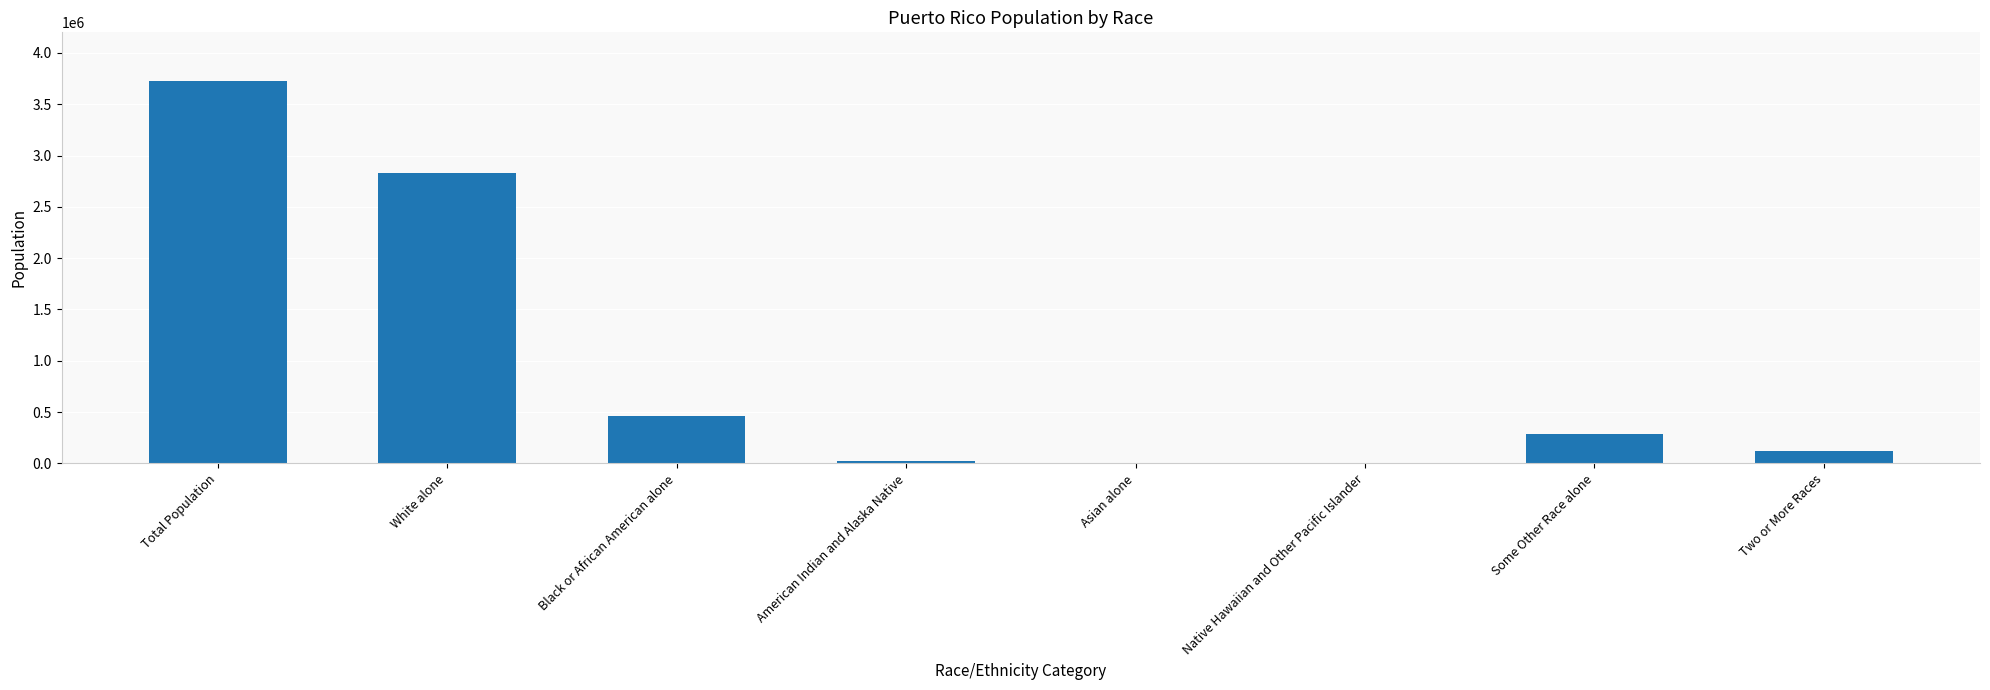

The value at Total Population is 3725789. True or false?

True